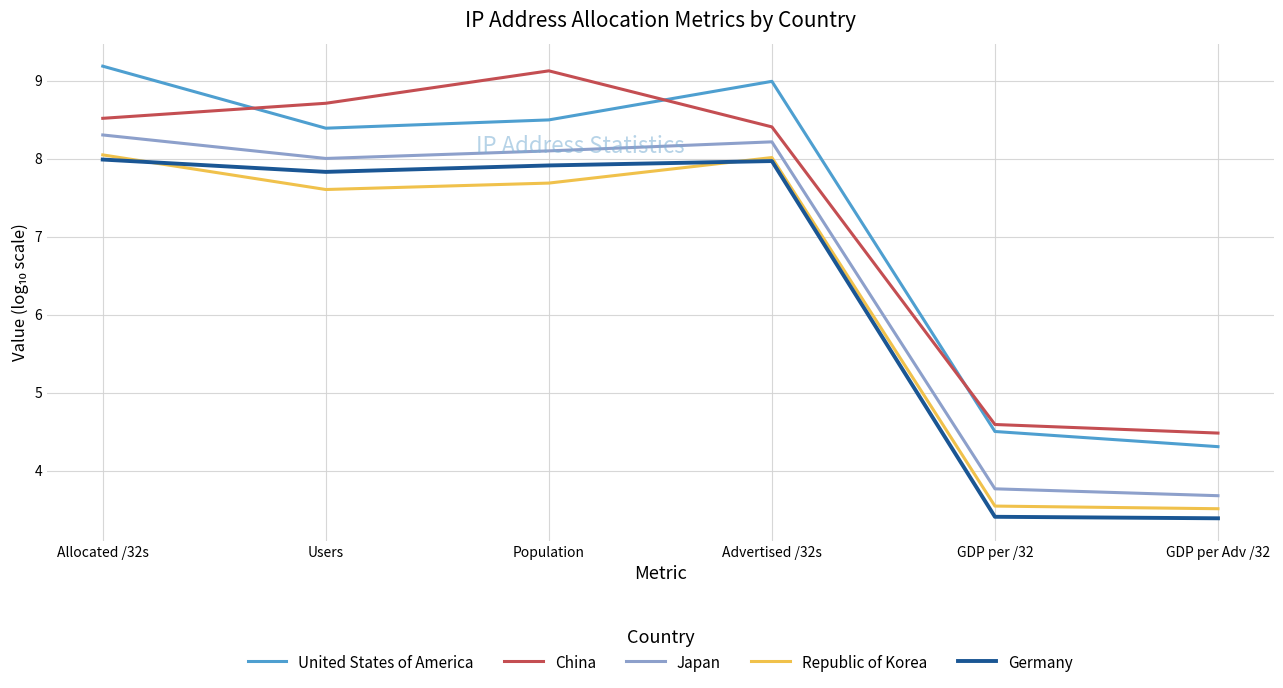

What position from the left is Allocated /32s?

1